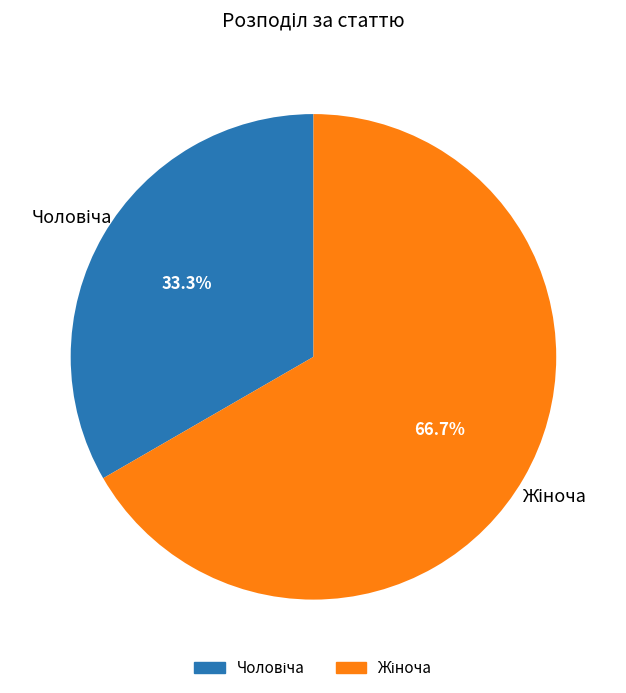

Which slice represents more than half of the pie?

Жіноча